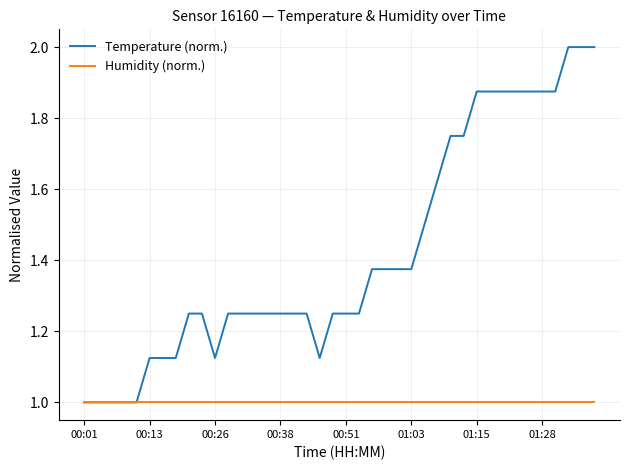

What are all the series names shown in the legend?

Temperature (norm.), Humidity (norm.)